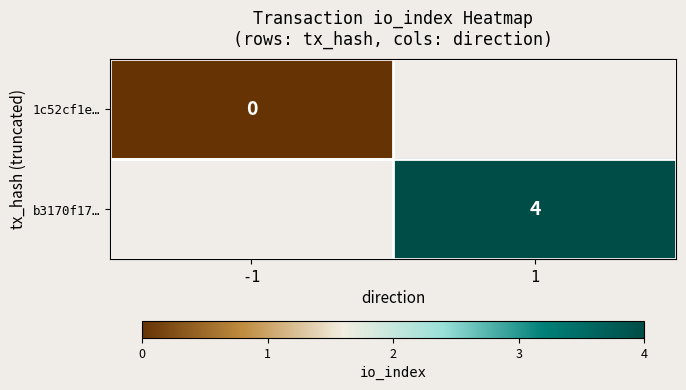

Count the number of data series in this chart.

2